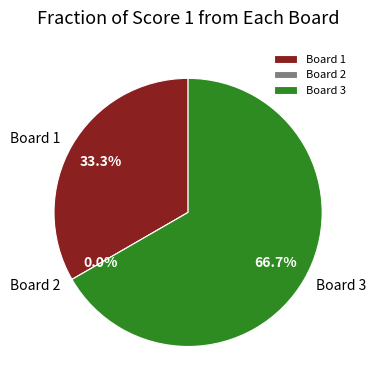

Which slice represents more than half of the pie?

Board 3